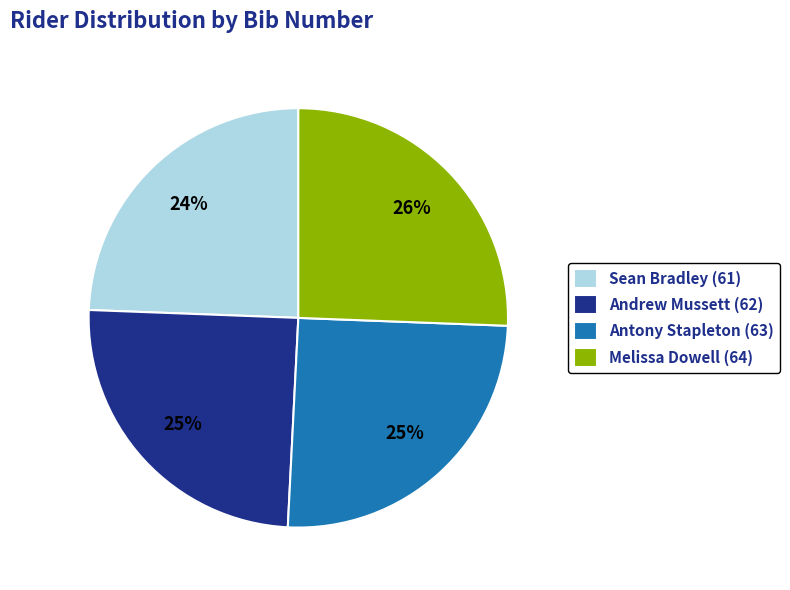

What is the ratio of the value at Andrew Mussett (62) to the value at Melissa Dowell (64)?

1.0